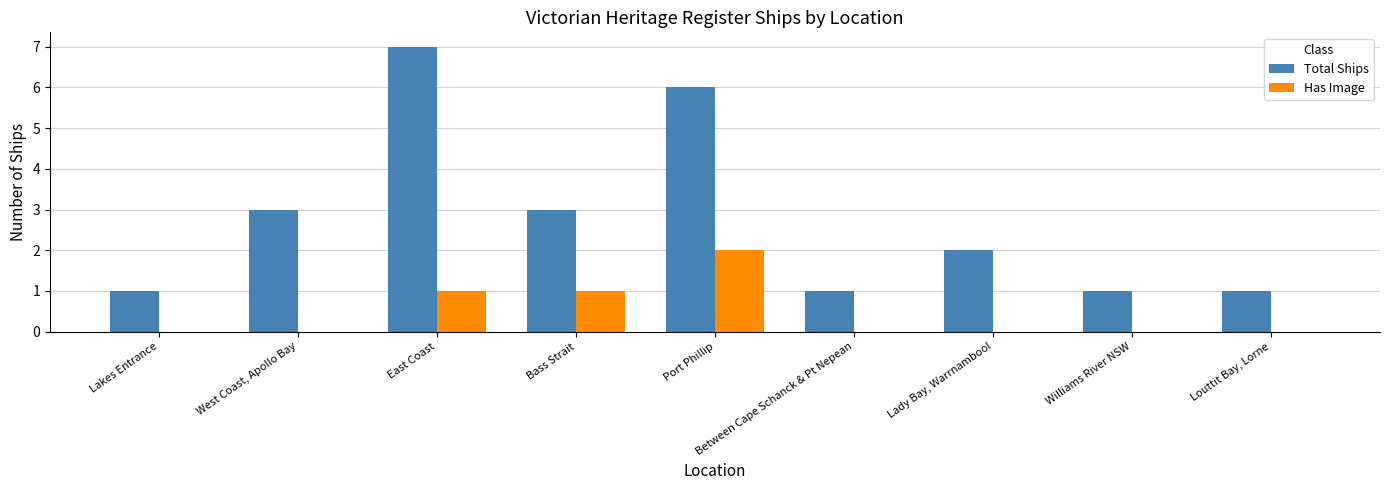

Reading right to left, transcribe all the data shown in this chart.

Total Ships: Louttit Bay, Lorne=1	Williams River NSW=1	Lady Bay, Warrnambool=2	Between Cape Schanck & Pt Nepean=1	Port Phillip=6	Bass Strait=3	East Coast=7	West Coast, Apollo Bay=3	Lakes Entrance=1
Has Image: Louttit Bay, Lorne=0	Williams River NSW=0	Lady Bay, Warrnambool=0	Between Cape Schanck & Pt Nepean=0	Port Phillip=2	Bass Strait=1	East Coast=1	West Coast, Apollo Bay=0	Lakes Entrance=0